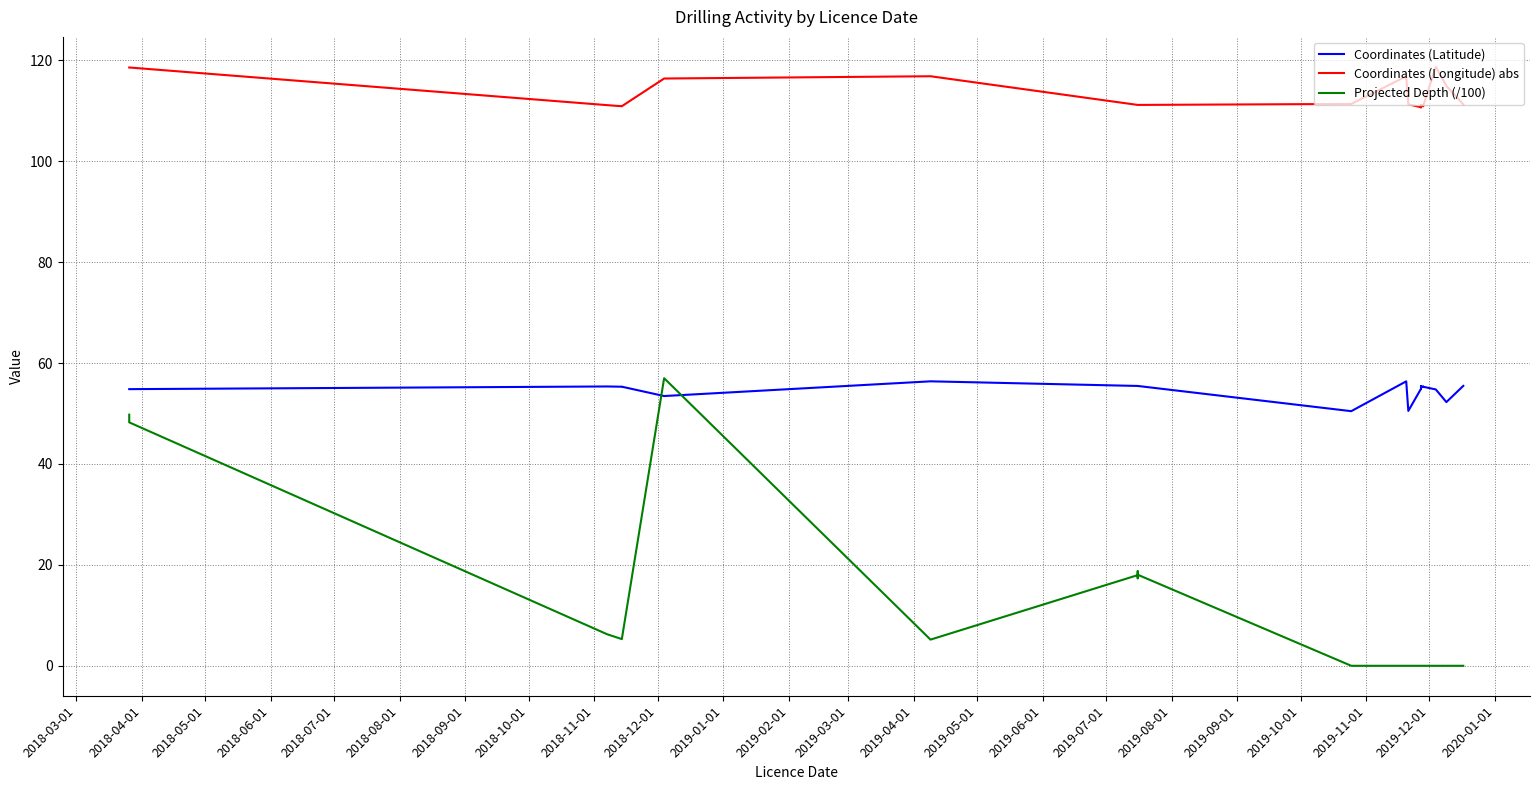

Which series changed the most between 2018-10-01 and 2019-02-01?

Projected Depth (/100)